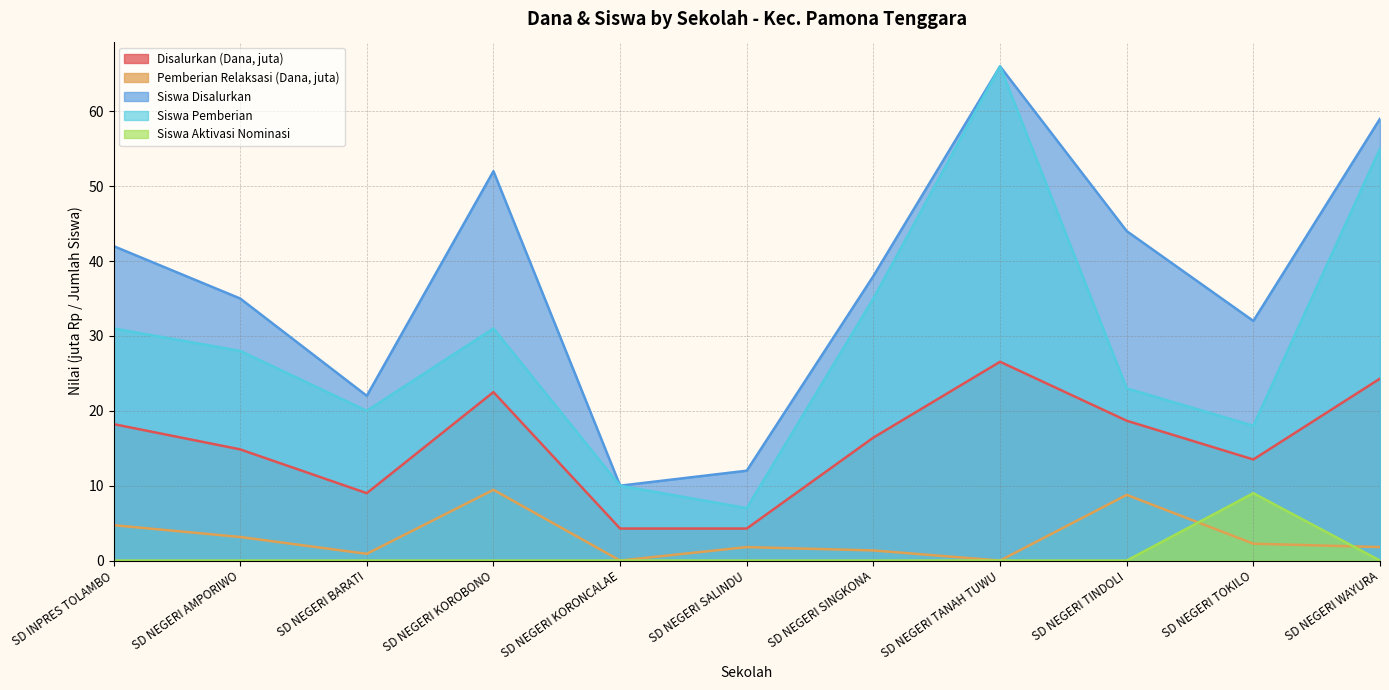

True or false: Pemberian Relaksasi (Dana) and Siswa Pemberian cross at least once.

False